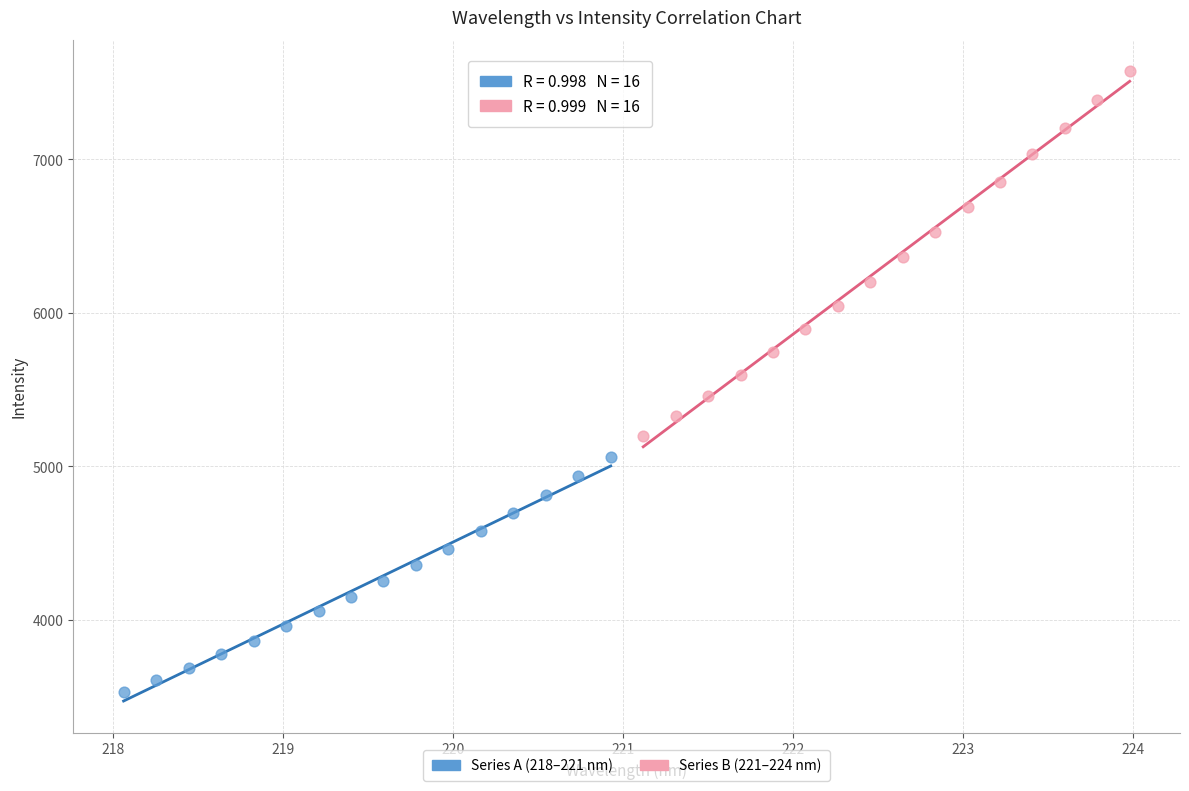

Which series has the widest spread of Y values?

Series B (221–224 nm)